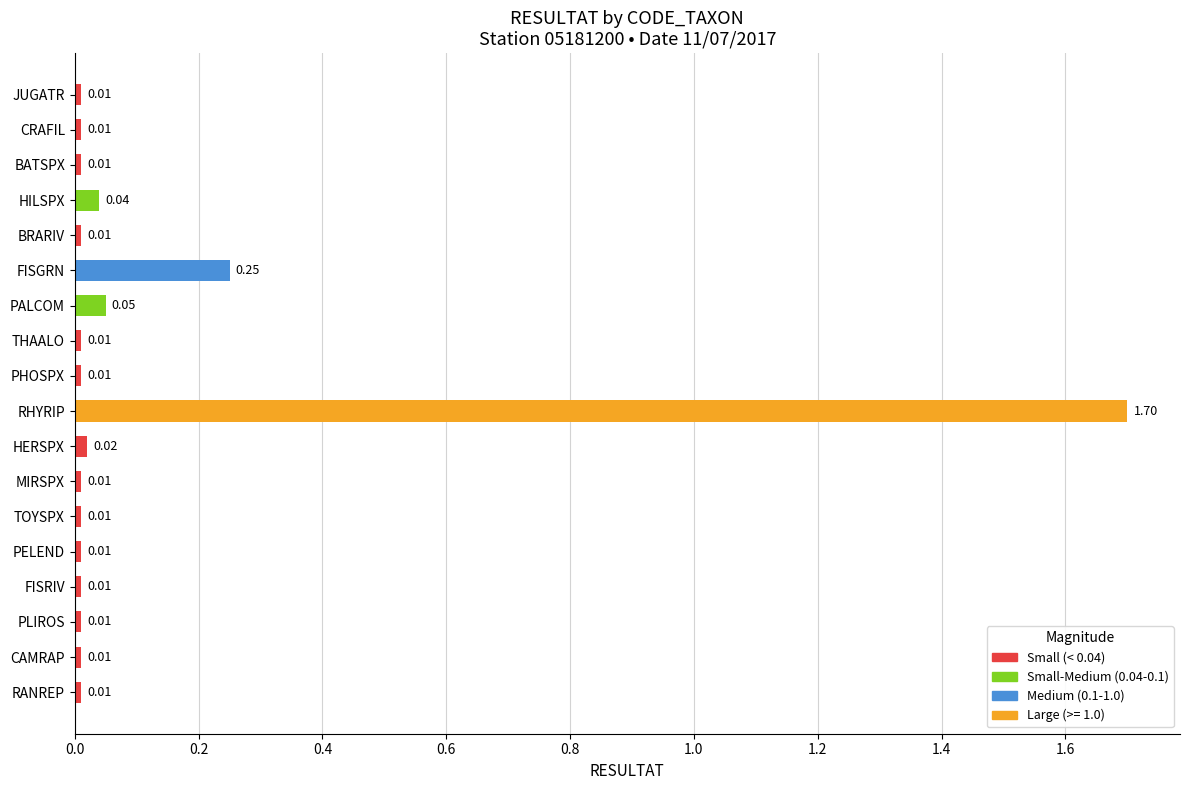

What is the sum of all values?

2.2